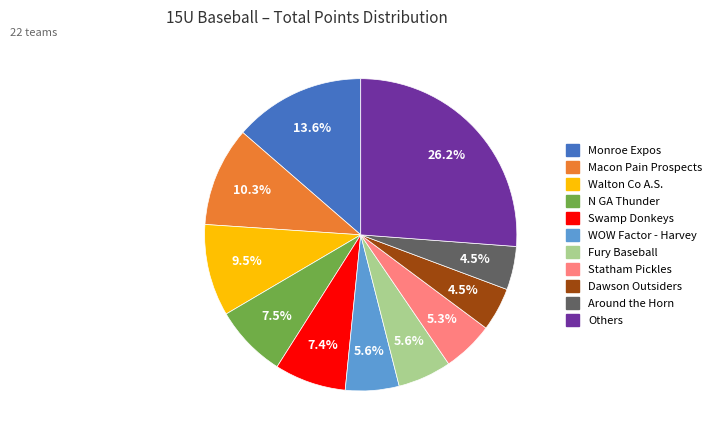

What percentage is NOT represented by Around the Horn?

95.5%